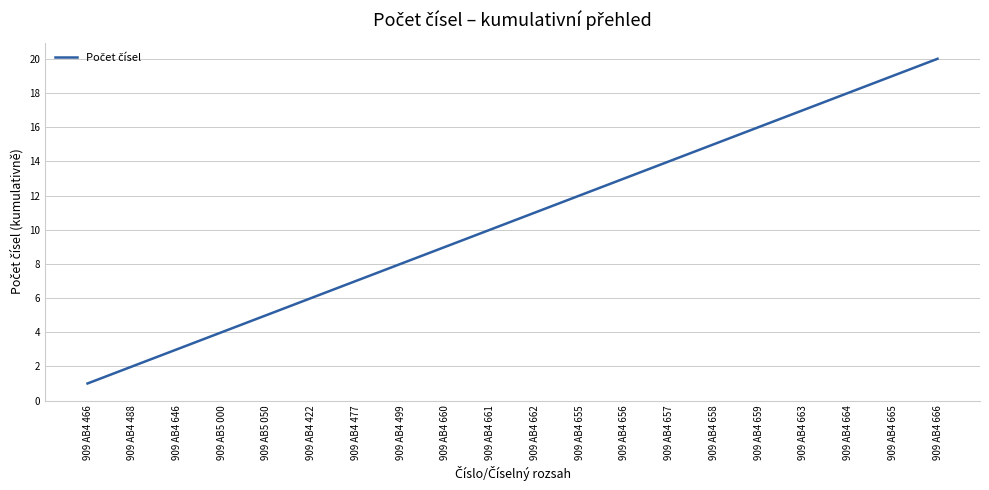

Approximately how many times larger is the value at 909 AB4 488 compared to 909 AB4 422?

0.3